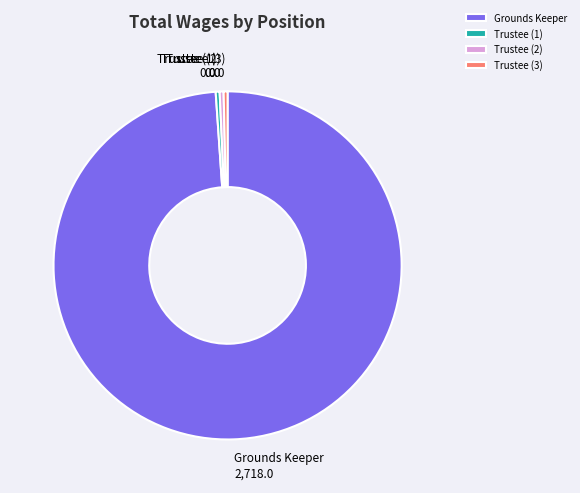

Between Grounds Keeper and Trustee (3), which is larger?

Grounds Keeper